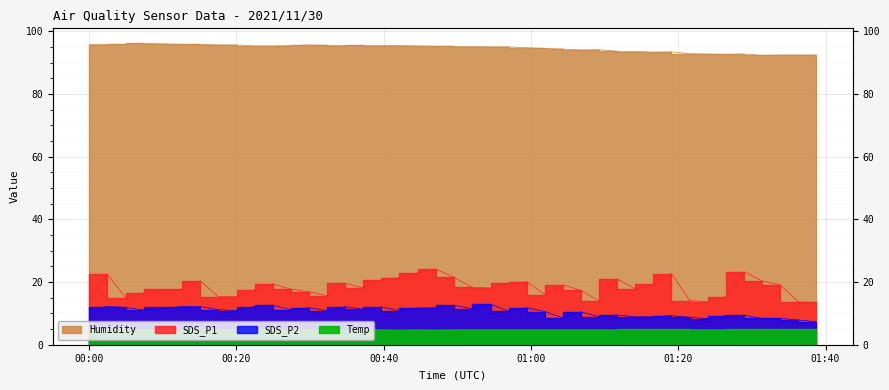

Which series has the largest range (max minus min)?

SDS_P1